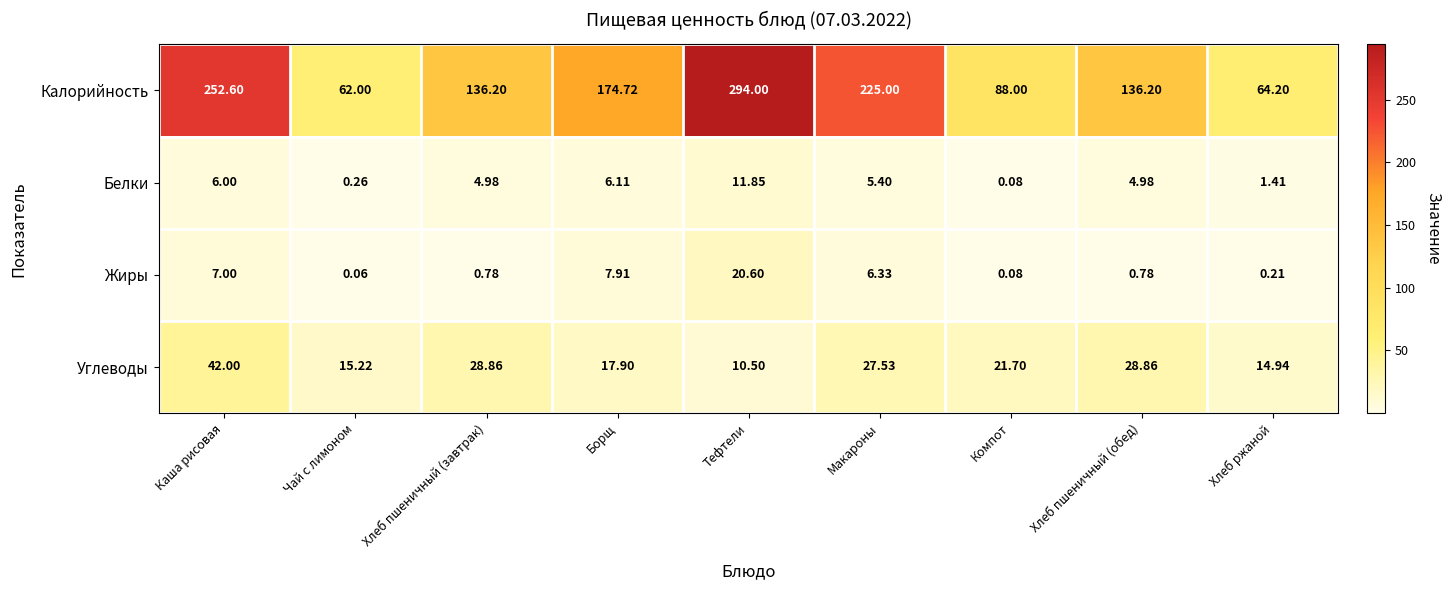

Which series has the largest total across all categories?

Калорийность